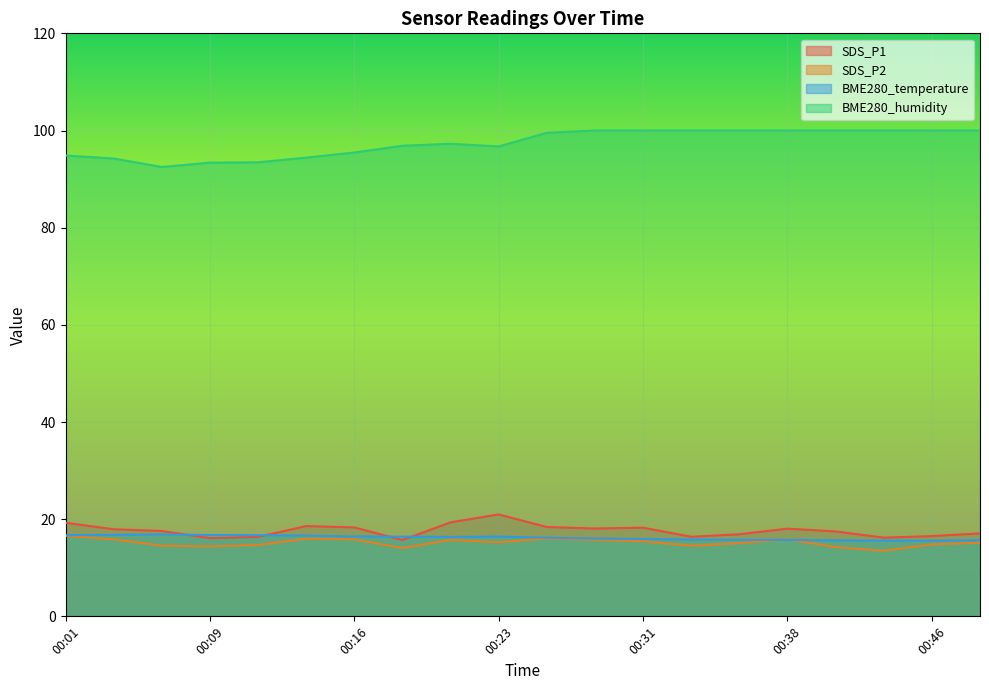

How many data points in SDS_P2 are above 15?

12